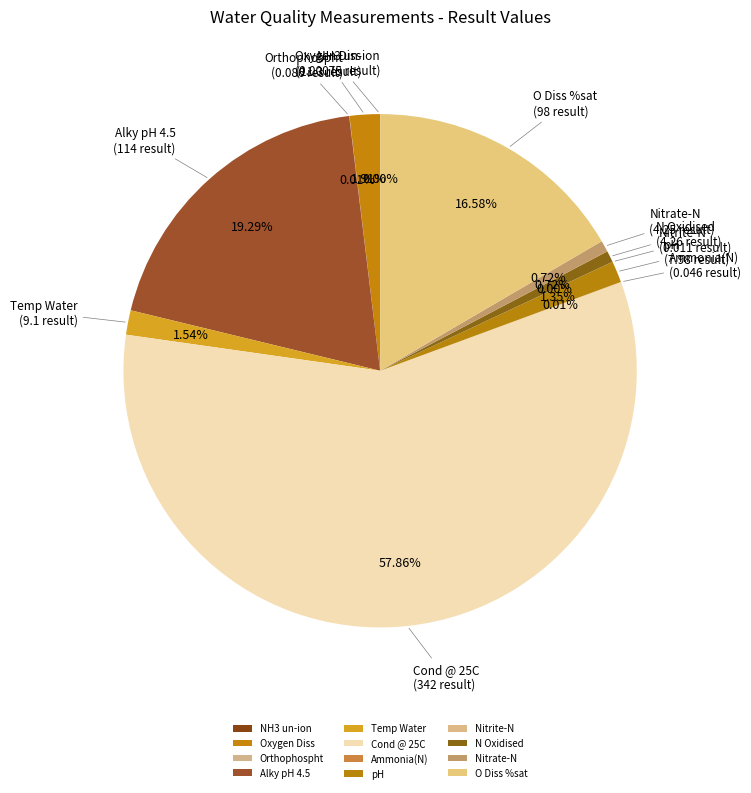

Which slice represents more than half of the pie?

Cond @ 25C